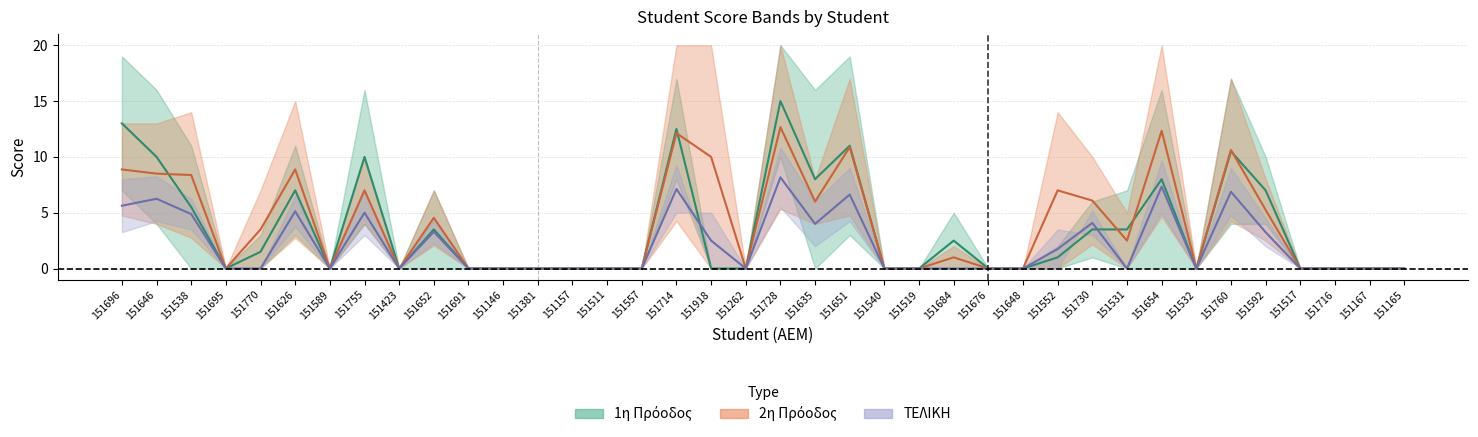

True or false: 1η Πρόοδος (center) has a value of 27.0 at 151728.

False